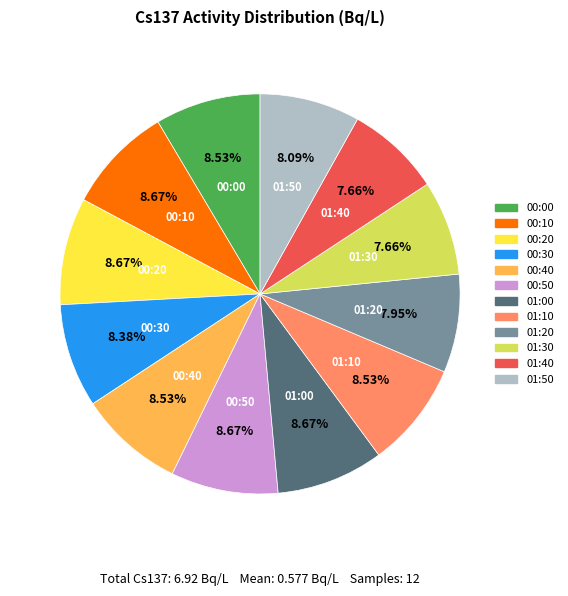

To the nearest percent, what is the difference between the largest and smallest slice percentages?

1%